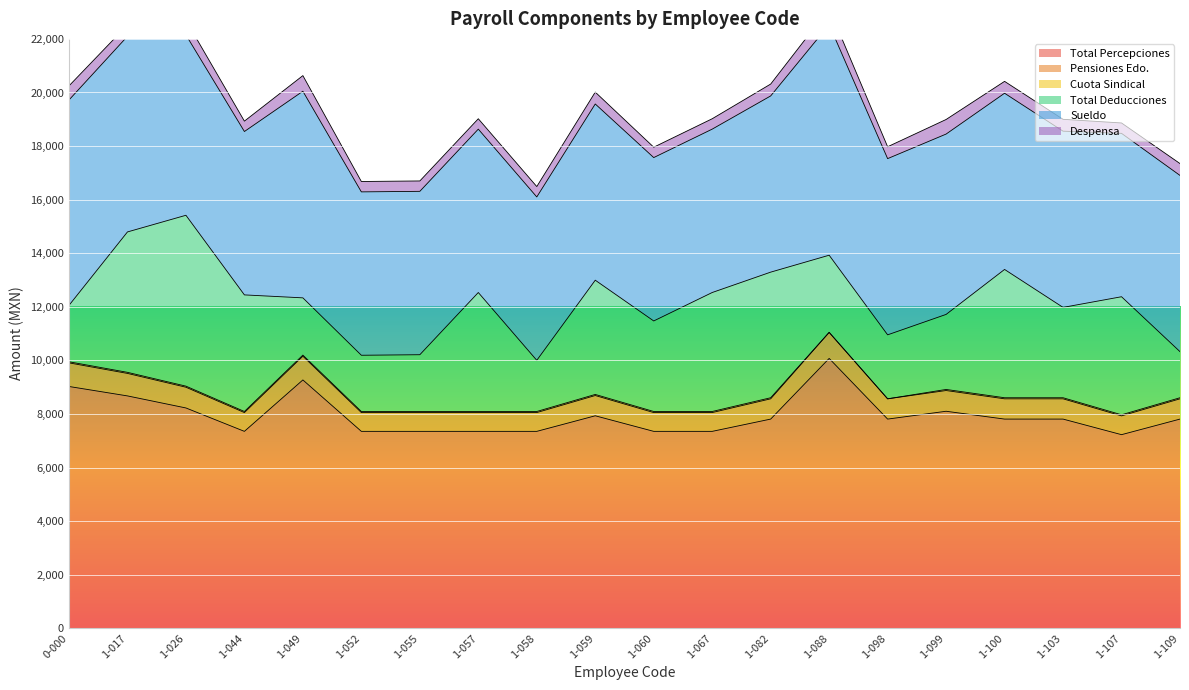

At which label does Total Percepciones reach its minimum?

1-107